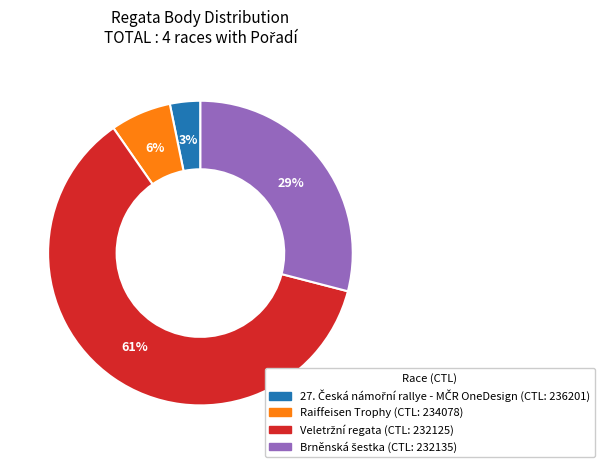

To the nearest percent, what is the average slice percentage?

25%